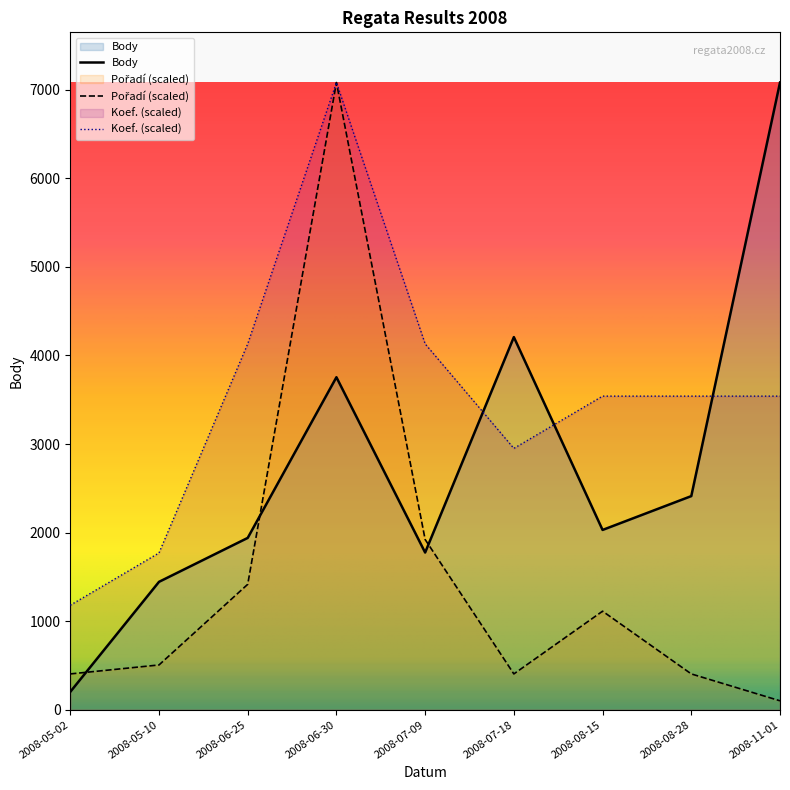

What is the sum of the Pořadí values at 2008-07-18 and 2008-08-15?

1517.4